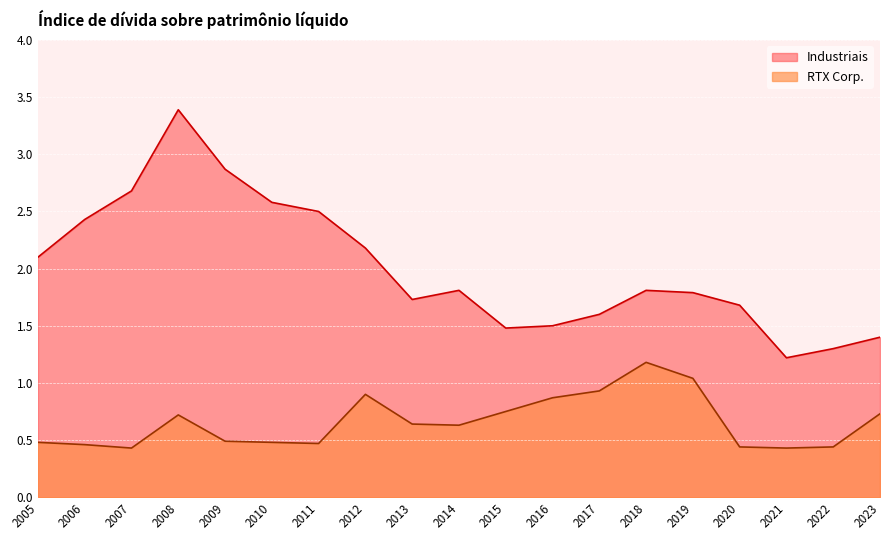

How many lines are shown in the chart?

2